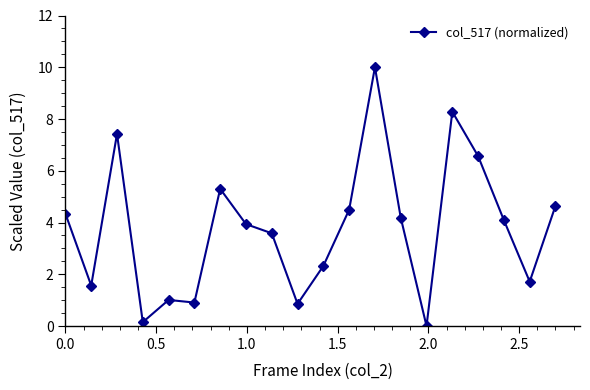

What is the difference between the maximum and second lowest values?

9.8